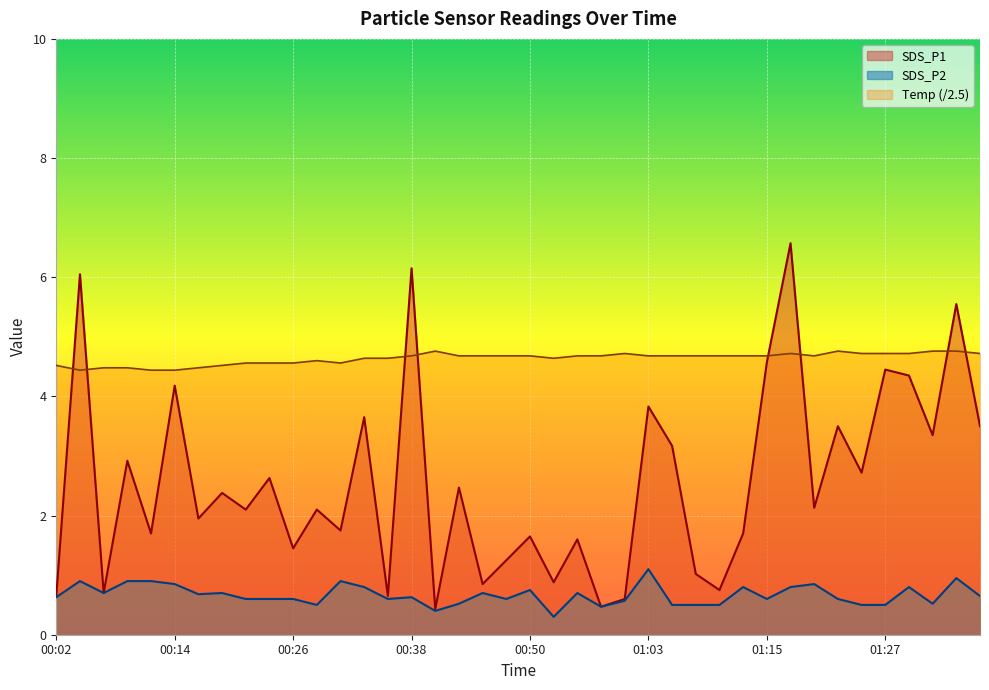

List the labels in order of SDS_P2 value, smallest first.

00:53, 00:41, 00:58, 00:28, 01:05, 01:08, 01:10, 01:25, 01:27, 00:43, 01:32, 01:00, 00:21, 00:24, 00:26, 00:36, 00:48, 01:15, 01:22, 00:02, 00:38, 01:37, 00:16, 00:07, 00:19, 00:46, 00:55, 00:50, 00:33, 01:12, 01:17, 01:29, 00:14, 01:20, 00:04, 00:09, 00:11, 00:31, 01:34, 01:03